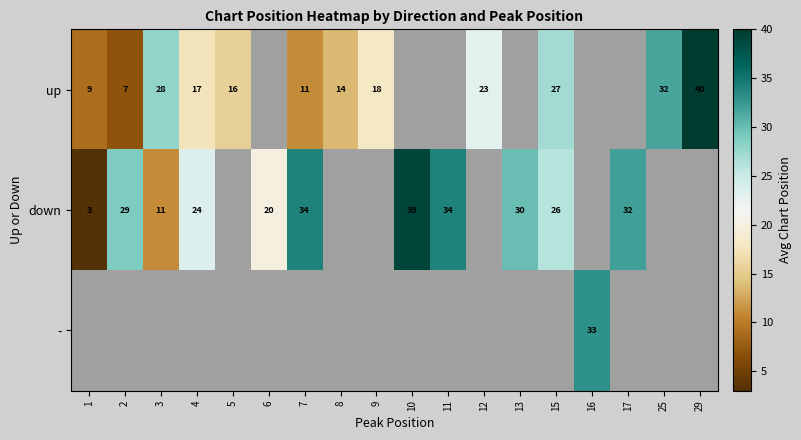

Which category has the lowest value across all series?

1